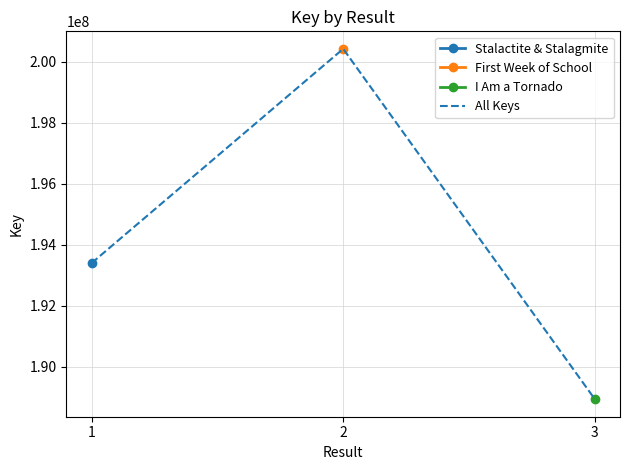

What is the smallest value displayed?

188945217